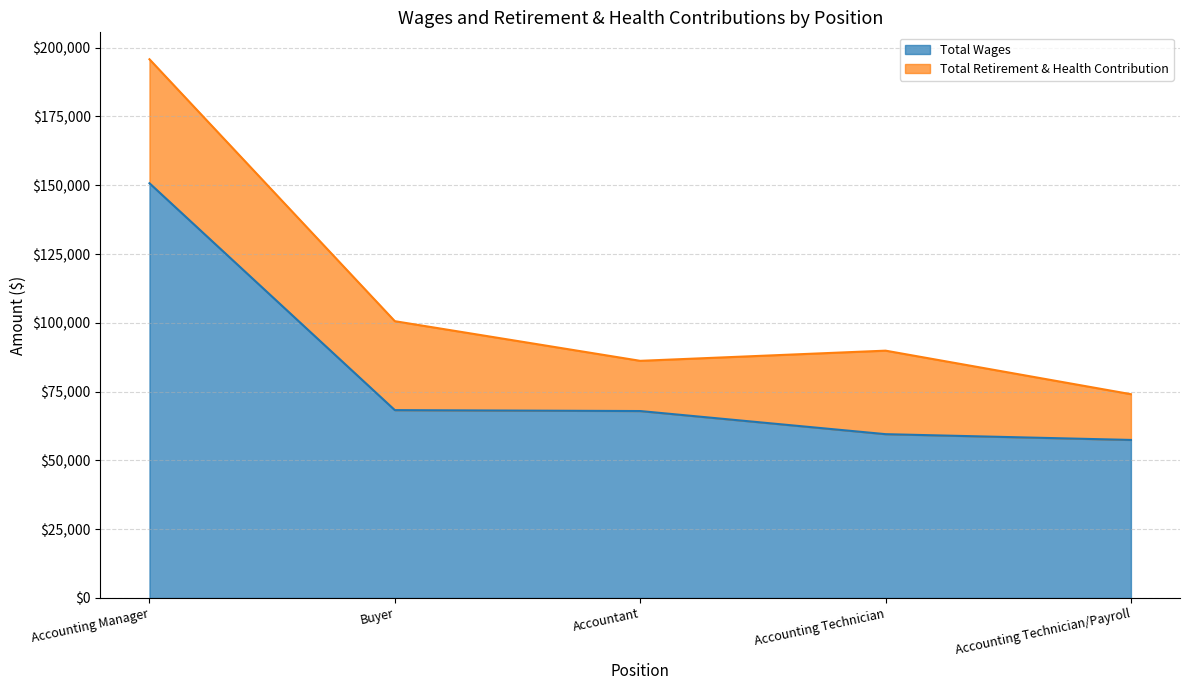

What is the value of the 4th point from the left?

59539